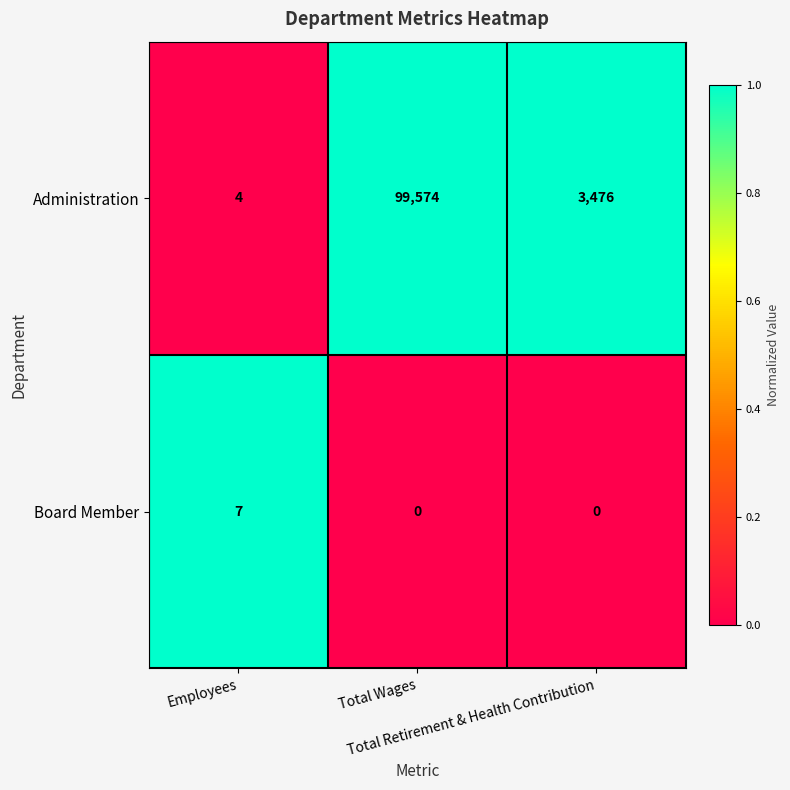

Which series has the largest range (max minus min)?

Administration